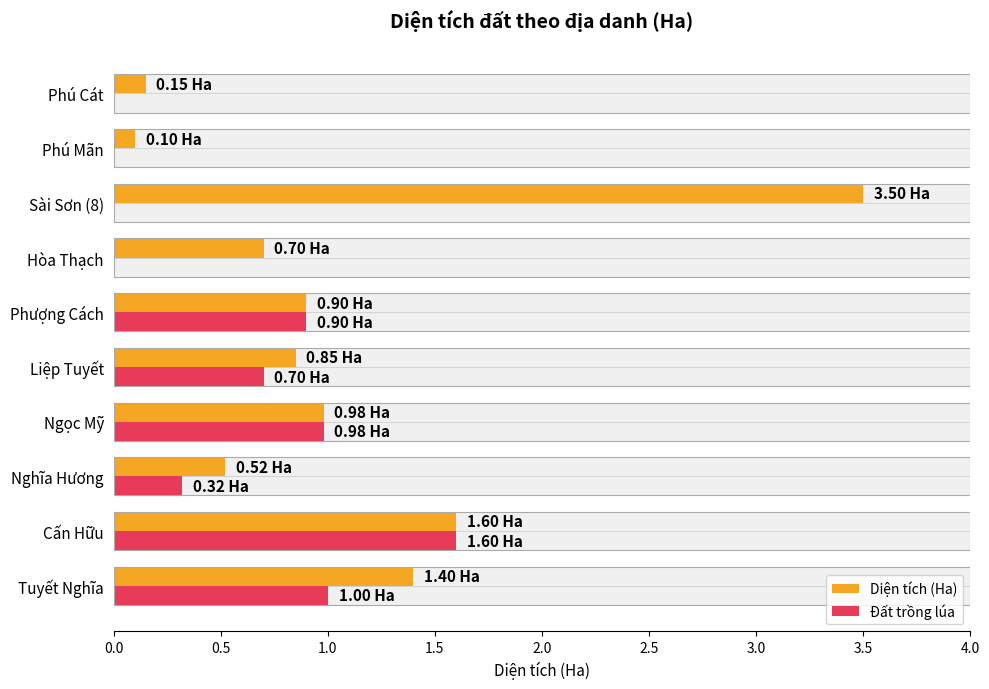

What is the sum of all Diện tích (Ha) values?

10.7